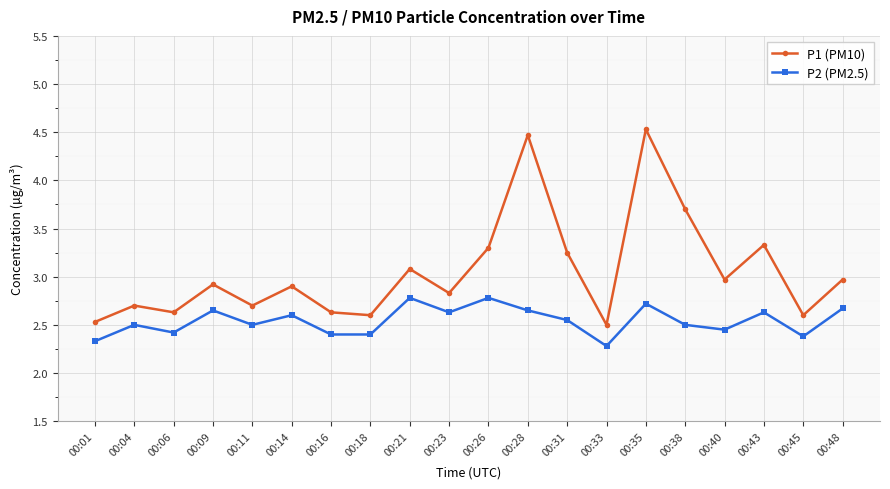

True or false: P2 (PM2.5) and P1 (PM10) intersect in this chart.

False